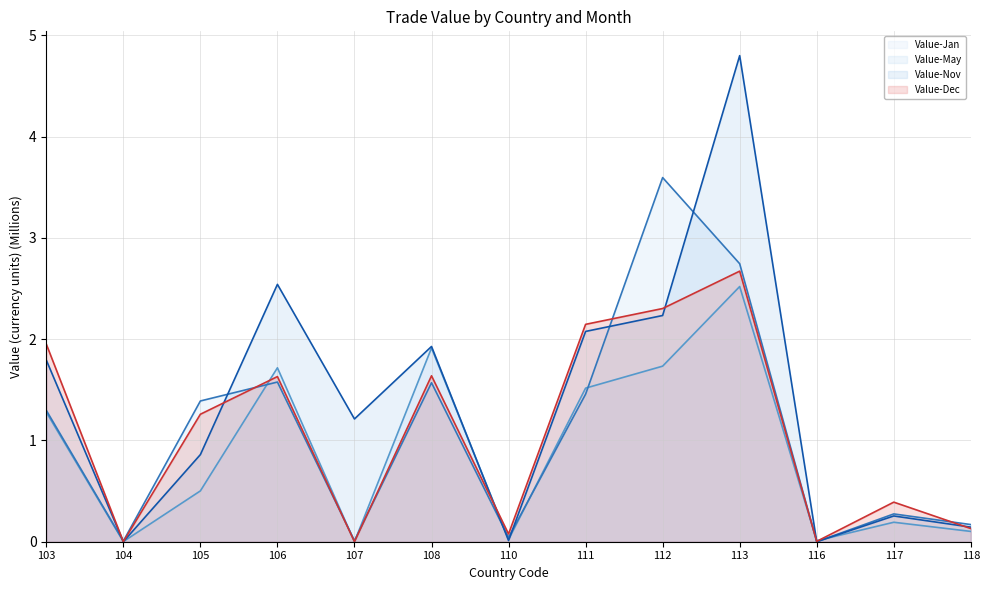

Between 103 and 116, which series saw the biggest shift?

Value-Dec (line)